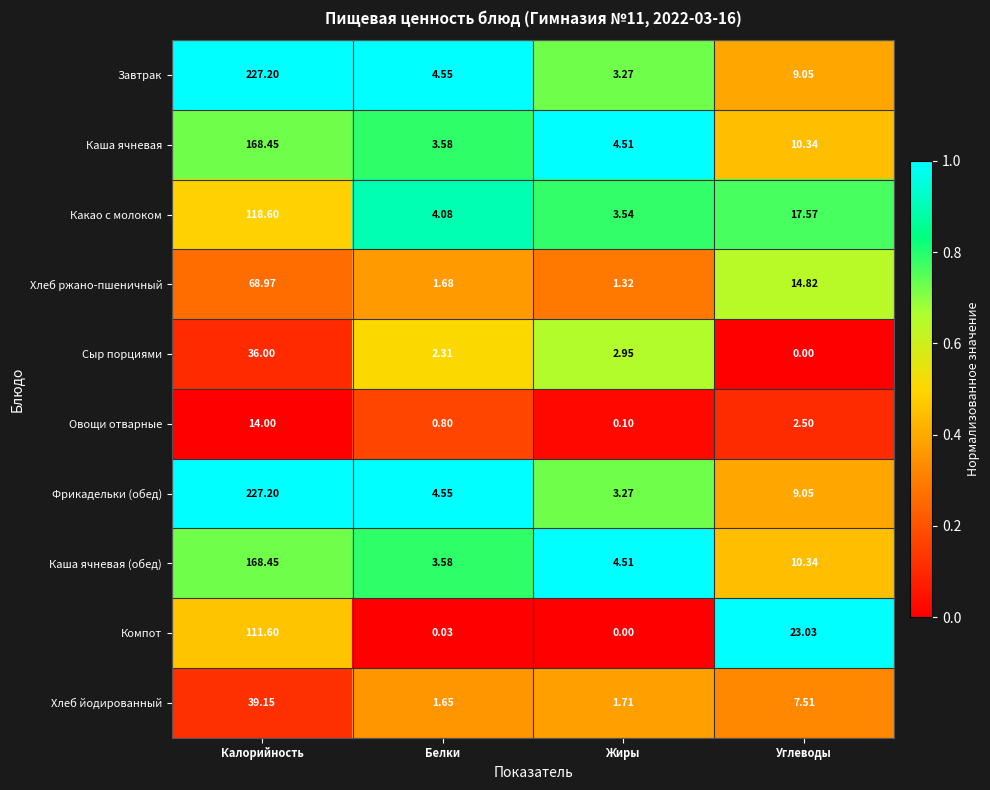

What is the greatest value displayed?

227.2